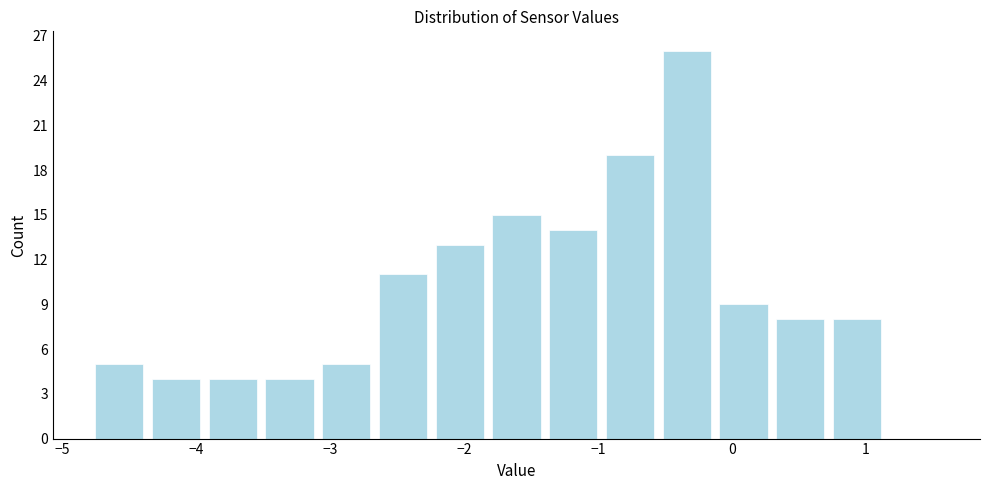

Reading left to right, transcribe this chart: for each bar, give the range it covers on the x-axis and its height. Neither the bar edges nor the heights are printed on the chart, so give them approximately, as read against the axes.

-4.8 to -4.4: 5
-4.4 to -3.9: 4
-3.9 to -3.5: 4
-3.5 to -3.1: 4
-3.1 to -2.7: 5
-2.7 to -2.2: 11
-2.2 to -1.8: 13
-1.8 to -1.4: 15
-1.4 to -1.0: 14
-1.0 to -0.5: 19
-0.5 to -0.1: 26
-0.1 to 0.3: 9
0.3 to 0.7: 8
0.7 to 1.1: 8
1.1 to 1.6: 0